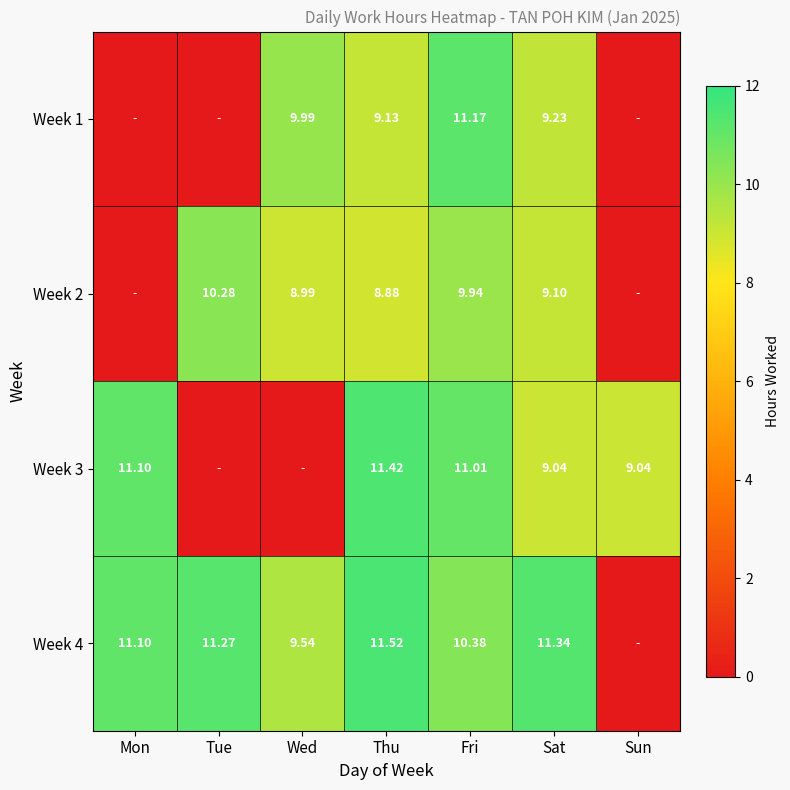

Between Mon and Thu, which series saw the biggest shift?

Week 1